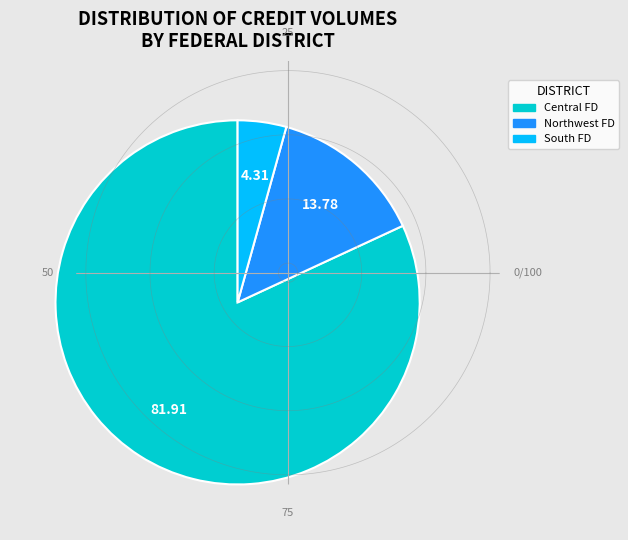

Does any single category account for the majority?

Yes